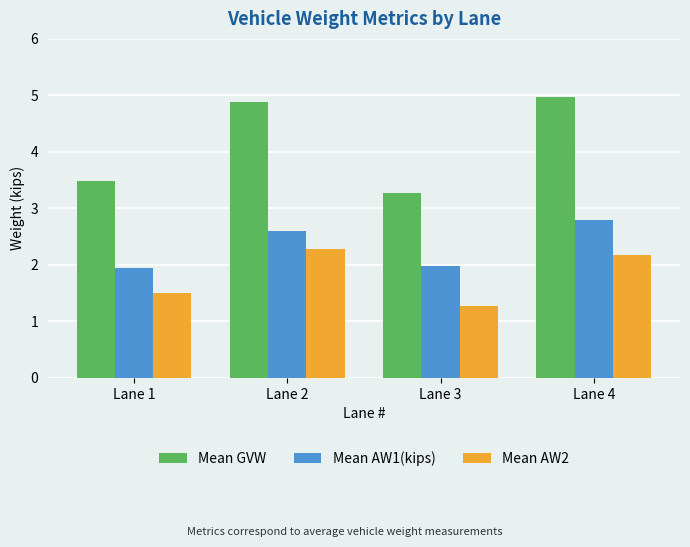

Where is Mean GVW nearest to the value 4?

Lane 1